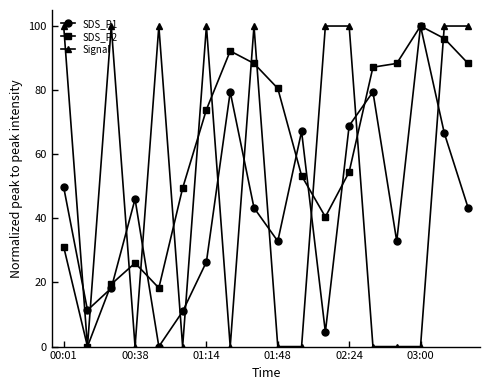

What is the difference between the maximum and minimum values in the SDS_P2 series?

100.0